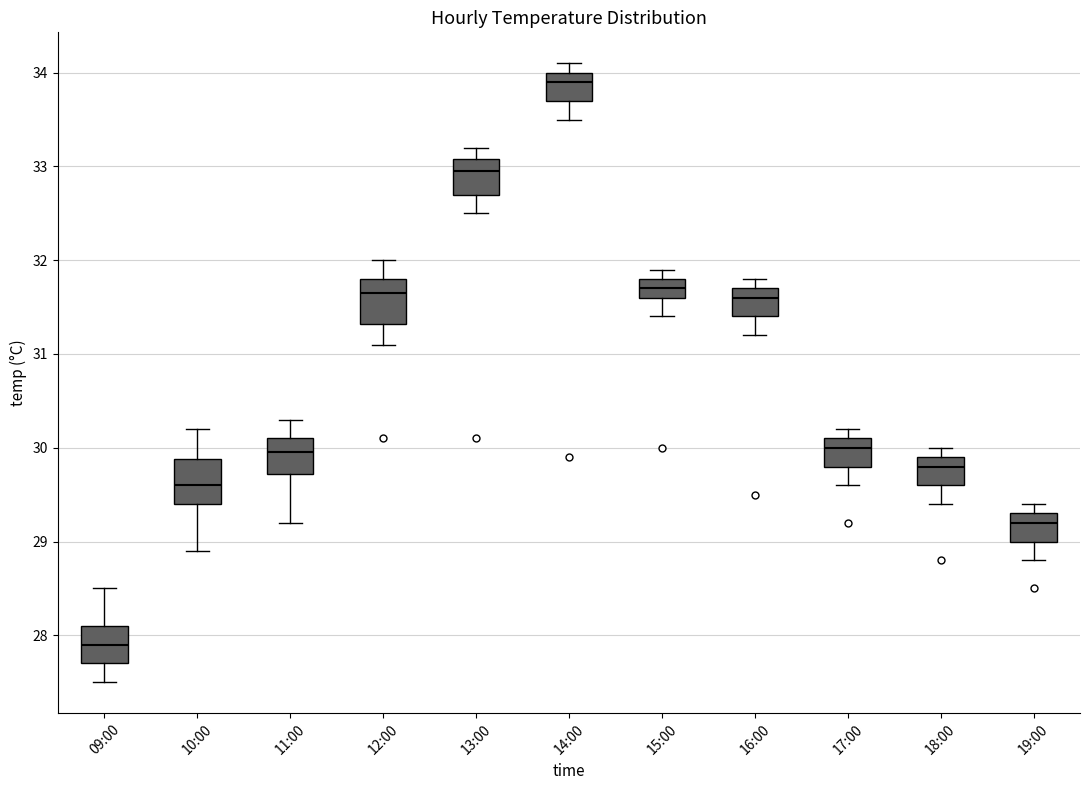

Reading left to right, transcribe this box plot: for each box, give where its median line is, the range the box spans, and where its two whiskers end, as read against the y-axis. The values are not printed on the chart, so give them approximately, as read against the axis.

09:00: median 27.9, box 27.7 to 28.1, whiskers 27.5 to 28.5
10:00: median 29.6, box 29.4 to 29.9, whiskers 28.9 to 30.2
11:00: median 30.0, box 29.7 to 30.1, whiskers 29.2 to 30.3
12:00: median 31.7, box 31.3 to 31.8, whiskers 31.1 to 32.0
13:00: median 33.0, box 32.7 to 33.1, whiskers 32.5 to 33.2
14:00: median 33.9, box 33.7 to 34.0, whiskers 33.5 to 34.1
15:00: median 31.7, box 31.6 to 31.8, whiskers 31.4 to 31.9
16:00: median 31.6, box 31.4 to 31.7, whiskers 31.2 to 31.8
17:00: median 30.0, box 29.8 to 30.1, whiskers 29.6 to 30.2
18:00: median 29.8, box 29.6 to 29.9, whiskers 29.4 to 30.0
19:00: median 29.2, box 29.0 to 29.3, whiskers 28.8 to 29.4